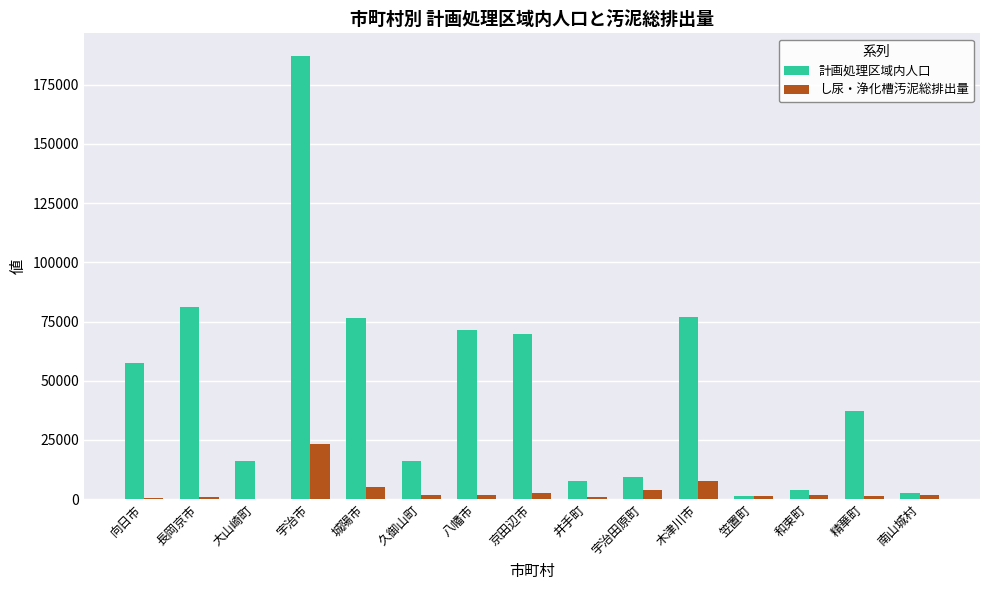

Where does the 計画処理区域内人口 series first go above 37417?

向日市